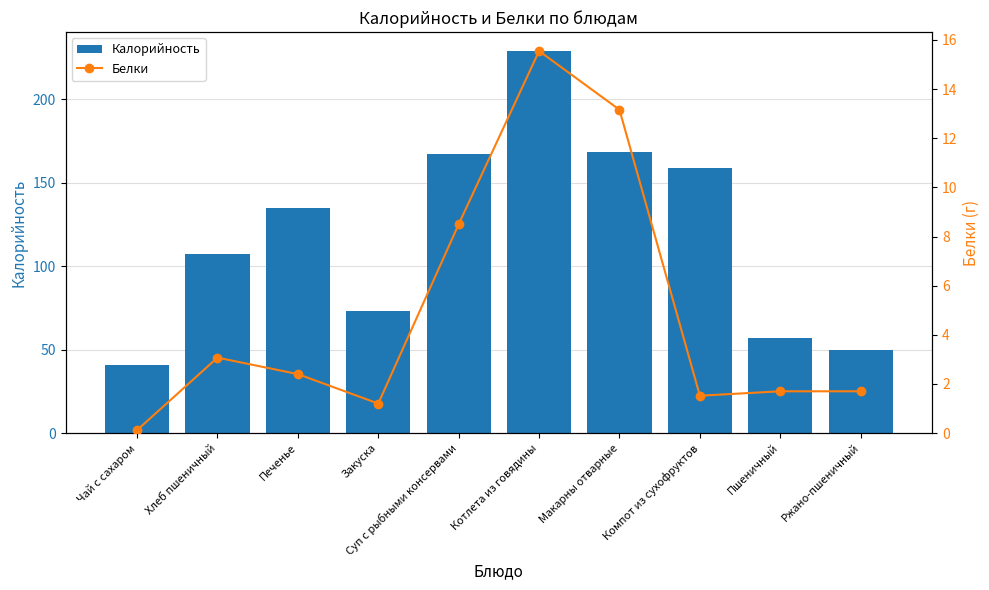

What is the average value of the Калорийность series?

118.7